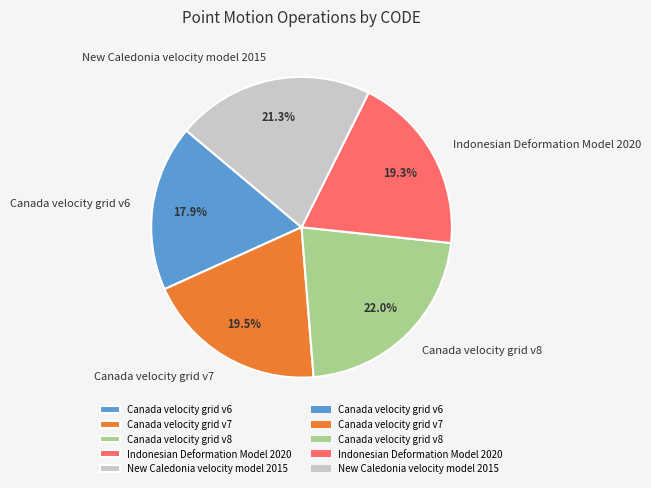

How many slices are in this pie chart?

5